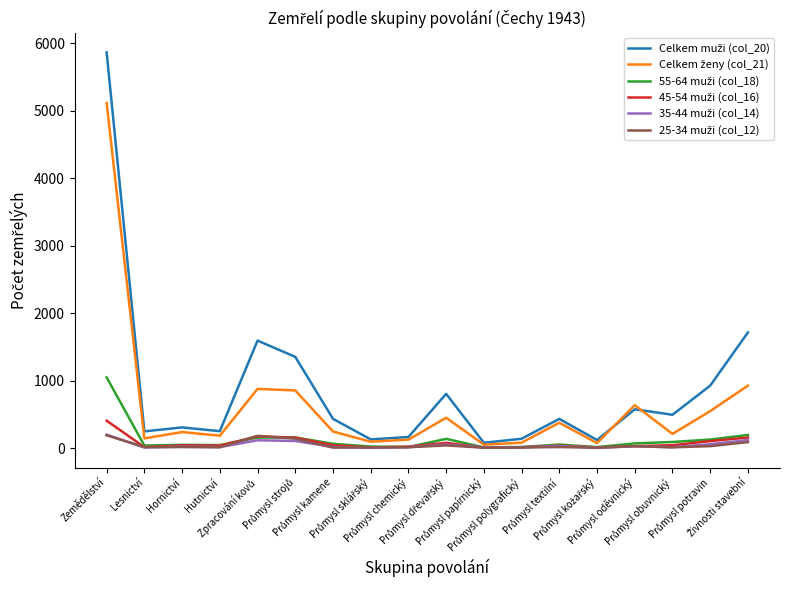

What is the maximum value shown in the chart?

5863